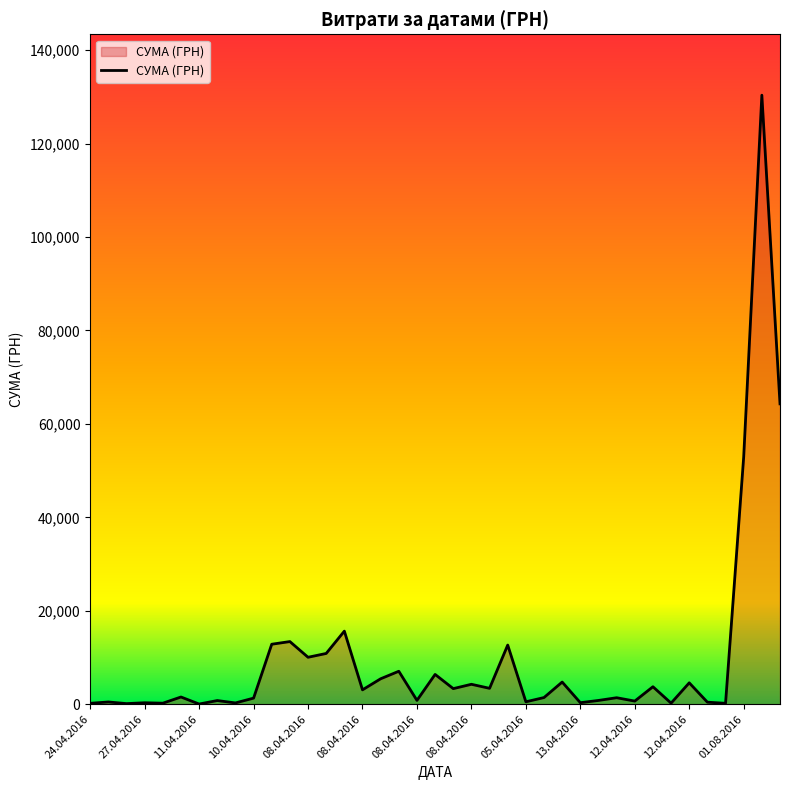

What is the difference between the maximum and minimum values?

130357.3